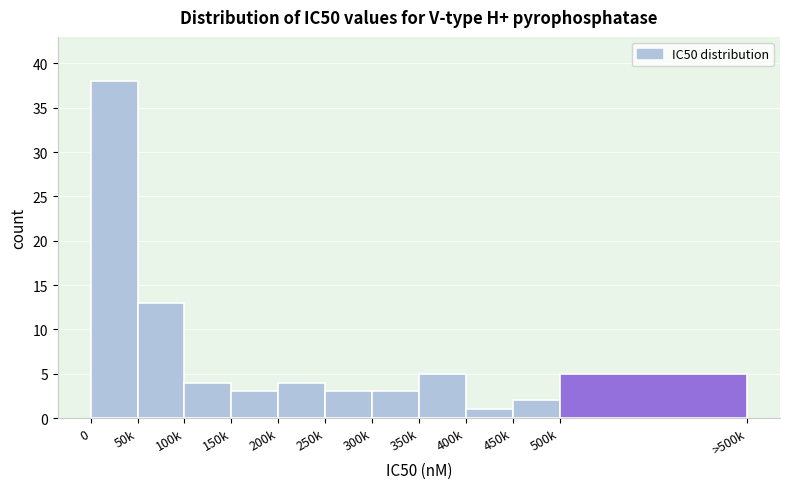

Reading left to right, extract all data points from this chart.

0=38	50k=13	100k=4	150k=3	200k=4	250k=3	300k=3	350k=5	400k=1	450k=2	500k=5